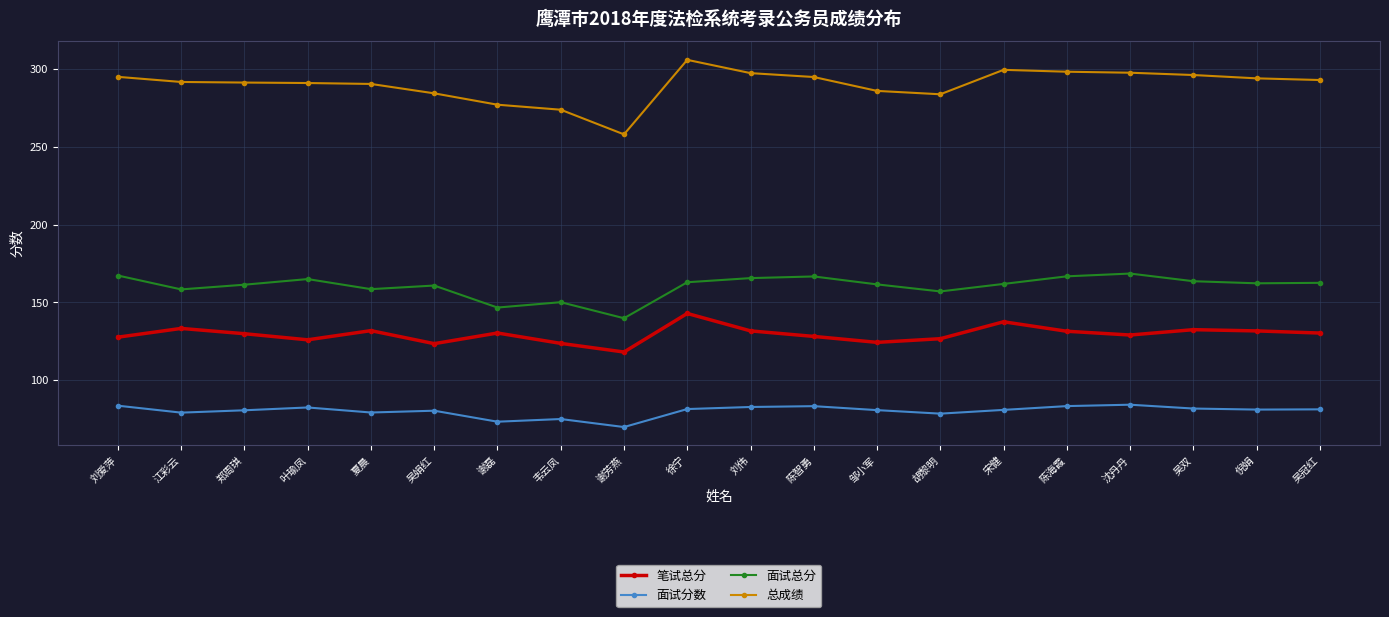

What value does the 面试分数 series have at 沈丹丹?

84.3